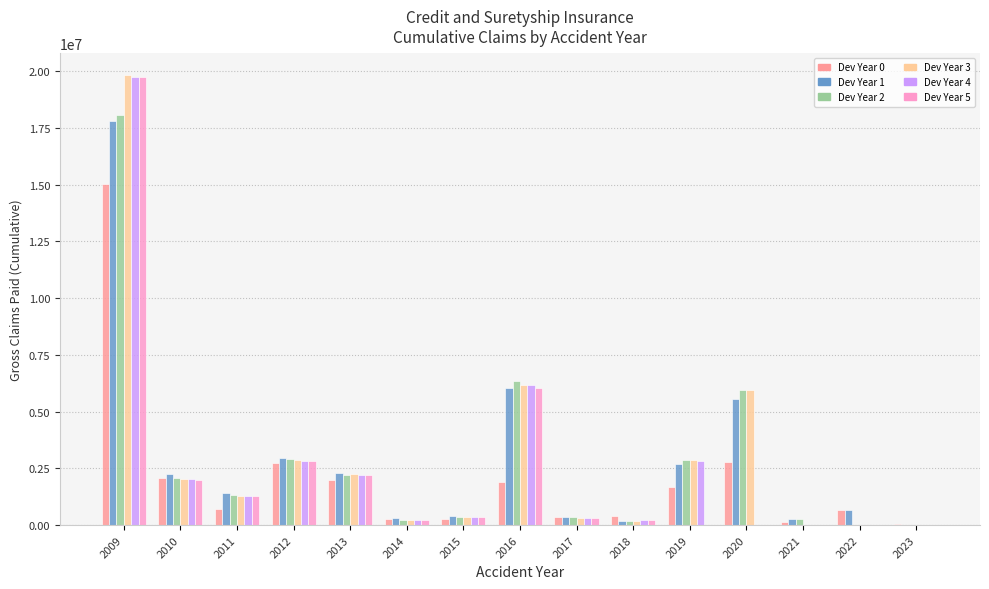

How many groups of bars are there?

15